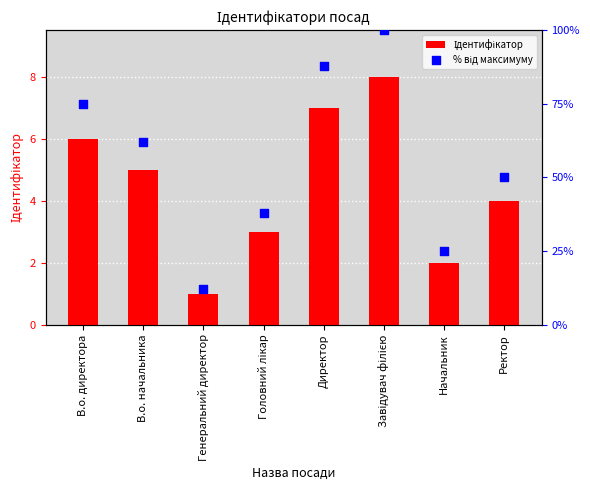

At which category is the sum across all series the highest?

Завідувач філією